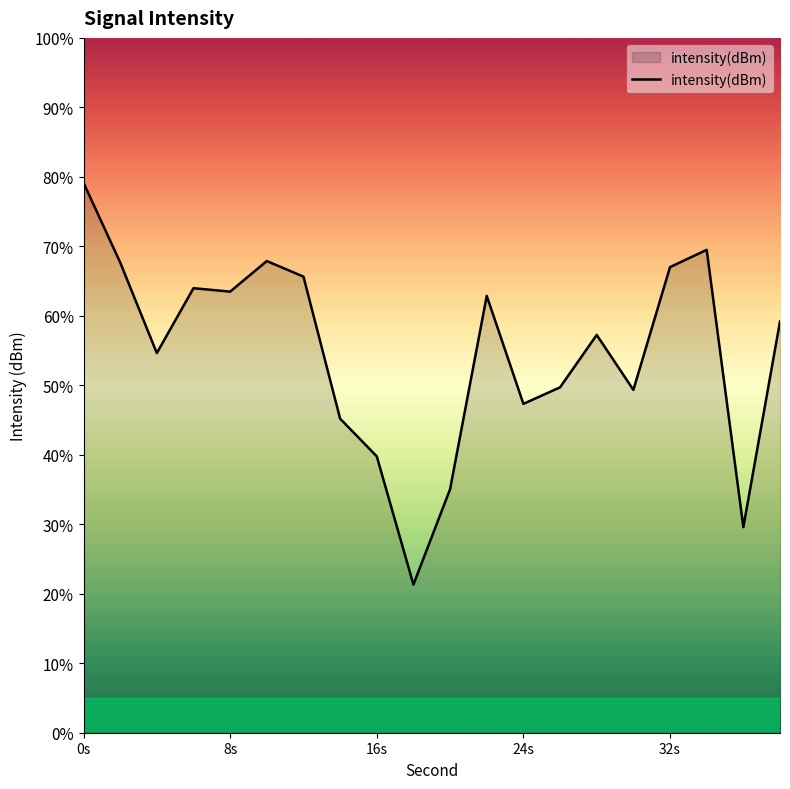

What is the greatest value displayed?

79.1